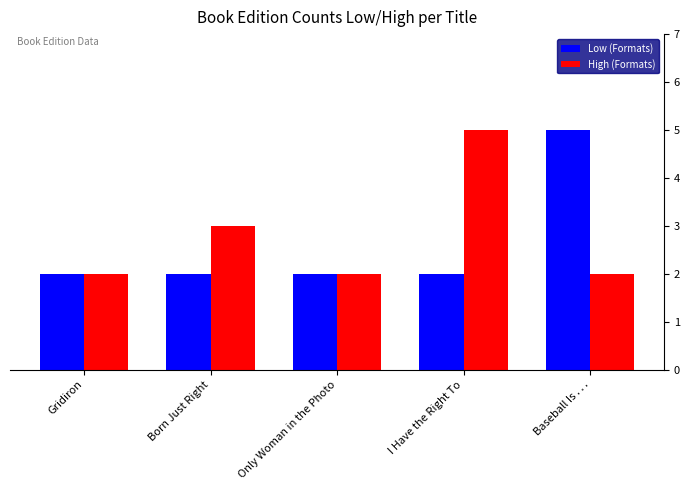

Is it true that Low (Formats) equals 3 at Born Just Right?

False